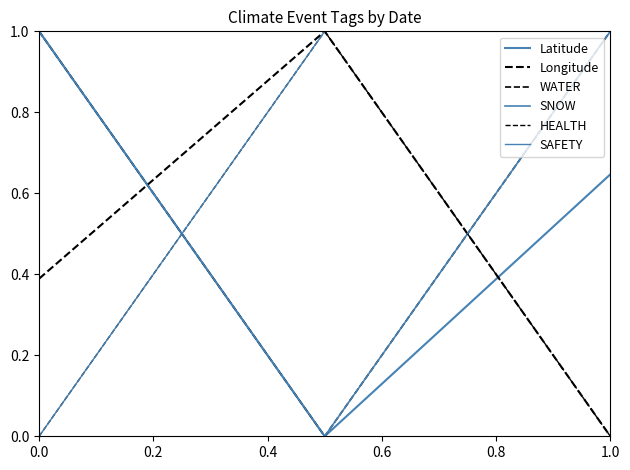

Which series has the largest total across all categories?

WATER